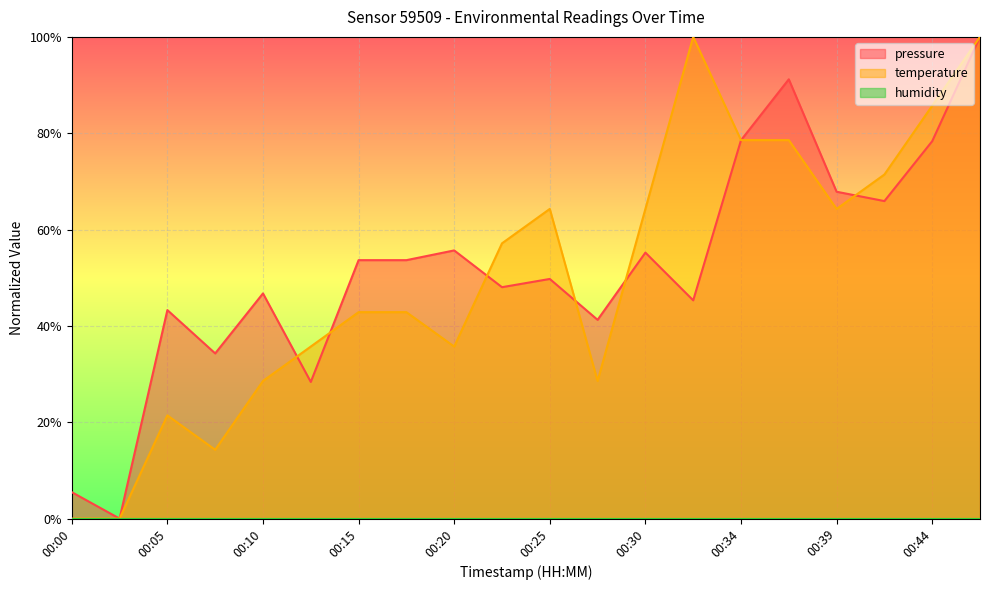

Between which two adjacent categories do temperature and pressure first intersect?

00:10 and 00:13